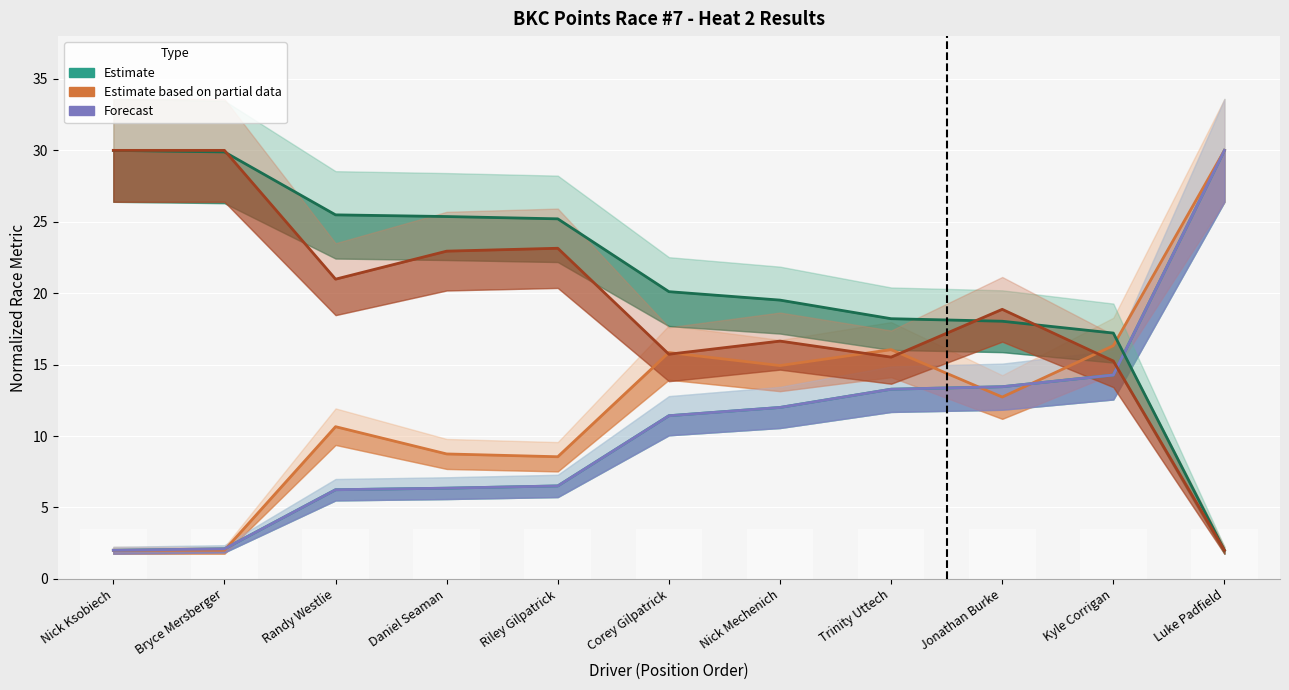

What is the label of the 9th bar from the right?

Randy Westlie